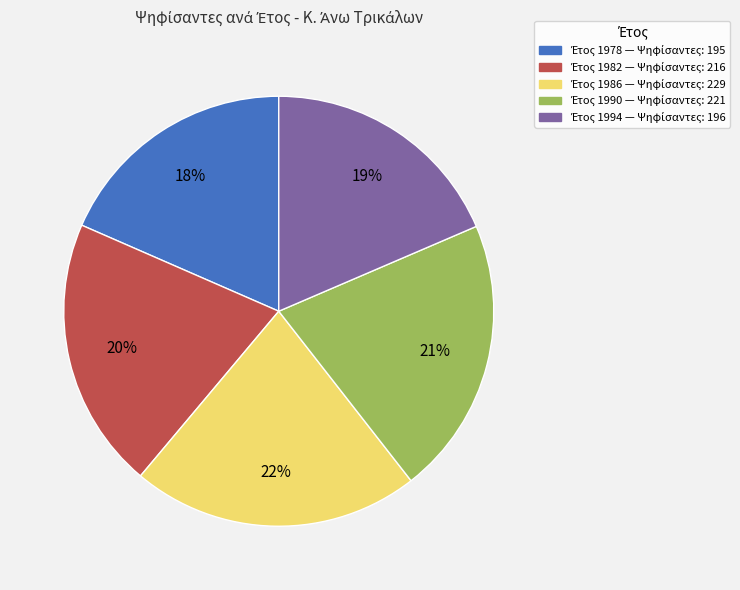

To the nearest percent, what is the average slice percentage?

20%